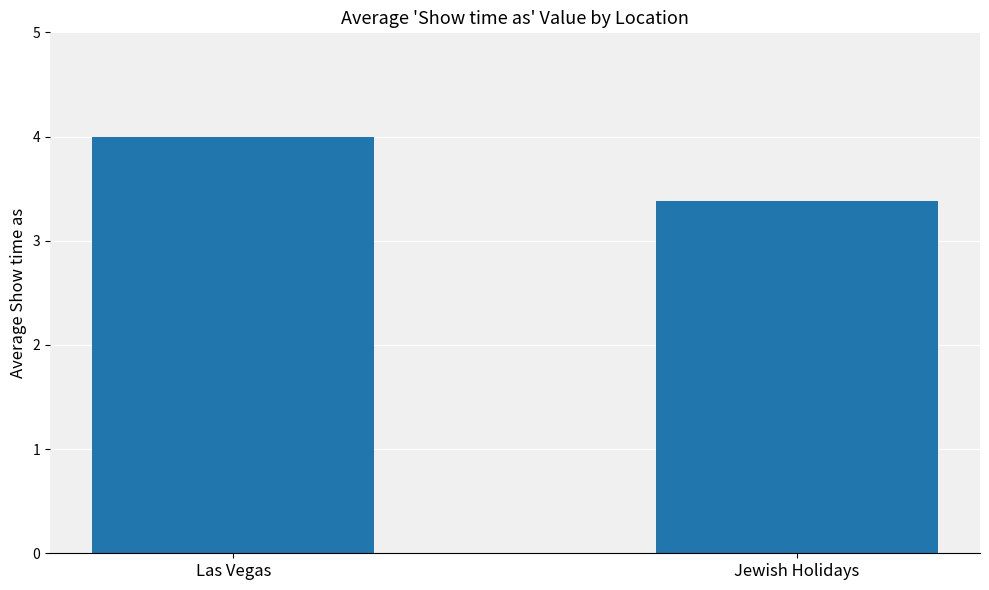

Reading right to left, extract all data points from this chart.

Jewish Holidays=3.4	Las Vegas=4.0